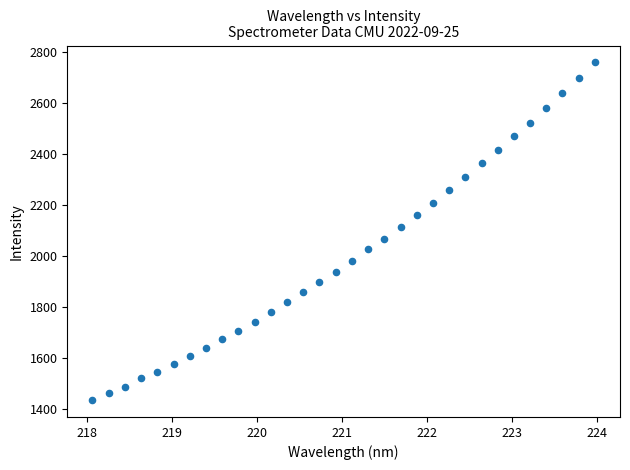

What is the range of X values (max minus min)?

5.9